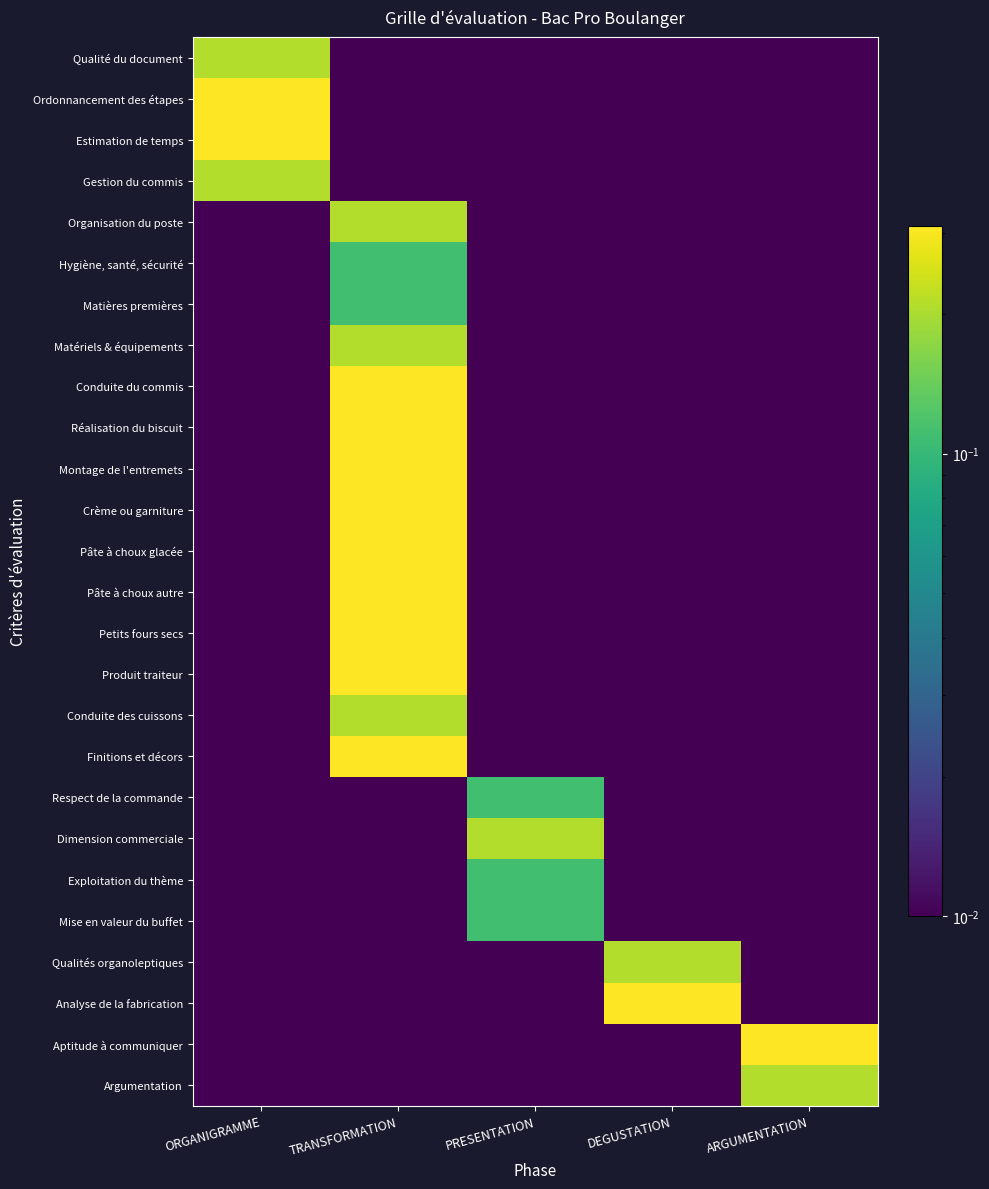

At PRESENTATION, list the series in order from smallest to largest.

Qualité du document, Ordonnancement des étapes, Estimation de temps, Gestion du commis, Organisation du poste, Hygiène, santé, sécurité, Matières premières, Matériels & équipements, Conduite du commis, Réalisation du biscuit, Montage de l'entremets, Crème ou garniture, Pâte à choux glacée, Pâte à choux autre, Petits fours secs, Produit traiteur, Conduite des cuissons, Finitions et décors, Qualités organoleptiques, Analyse de la fabrication, Aptitude à communiquer, Argumentation, Respect de la commande, Exploitation du thème, Mise en valeur du buffet, Dimension commerciale